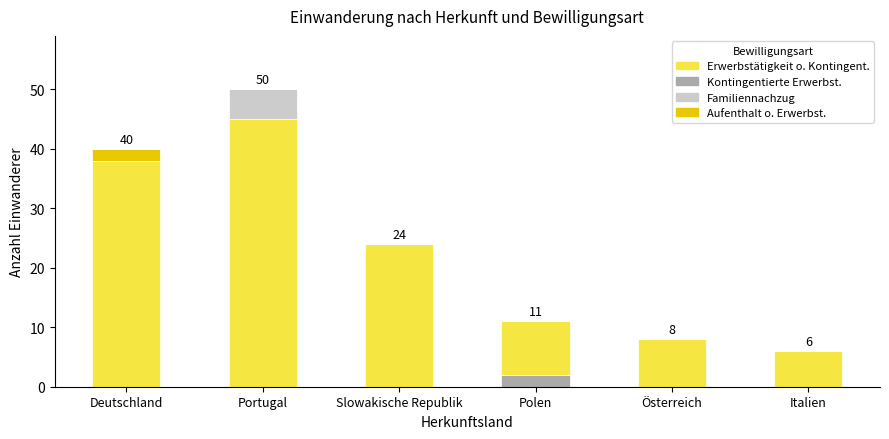

How many data points does each series have?

6